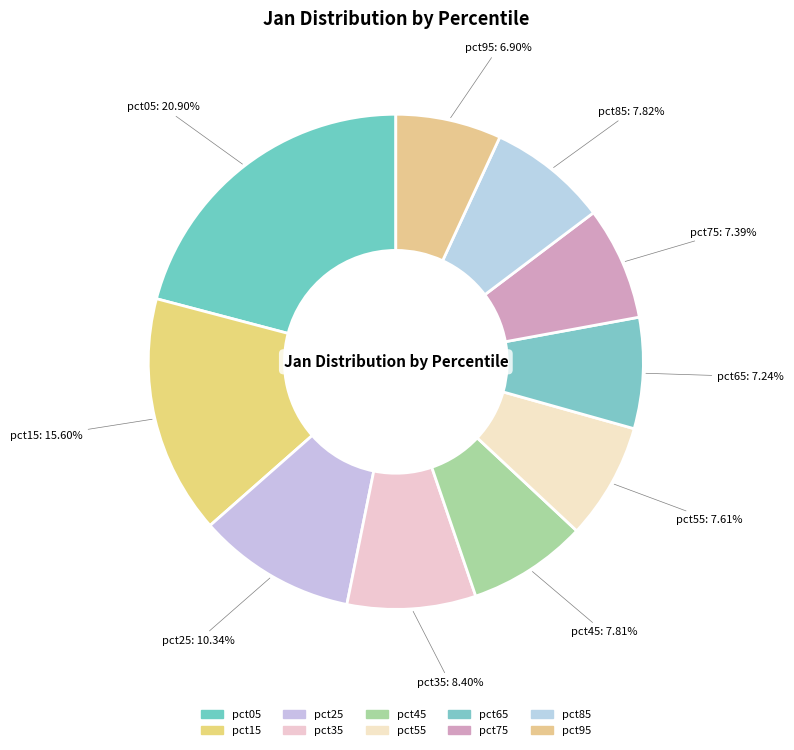

Which category has the biggest portion of the pie?

pct05